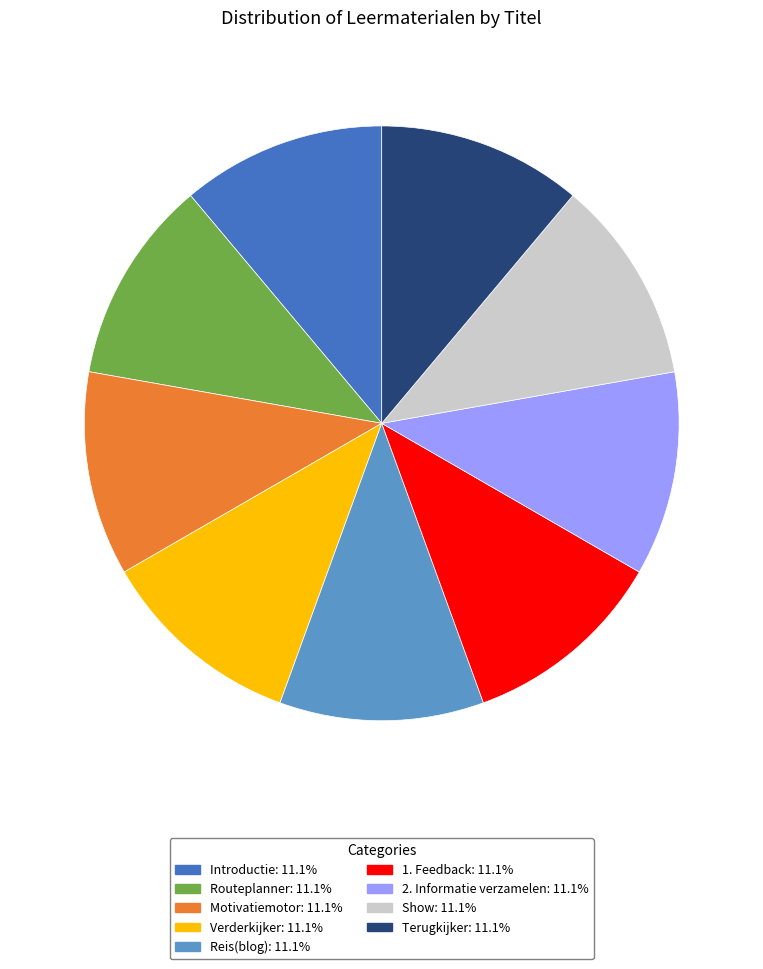

Count the number of slices in the pie.

9